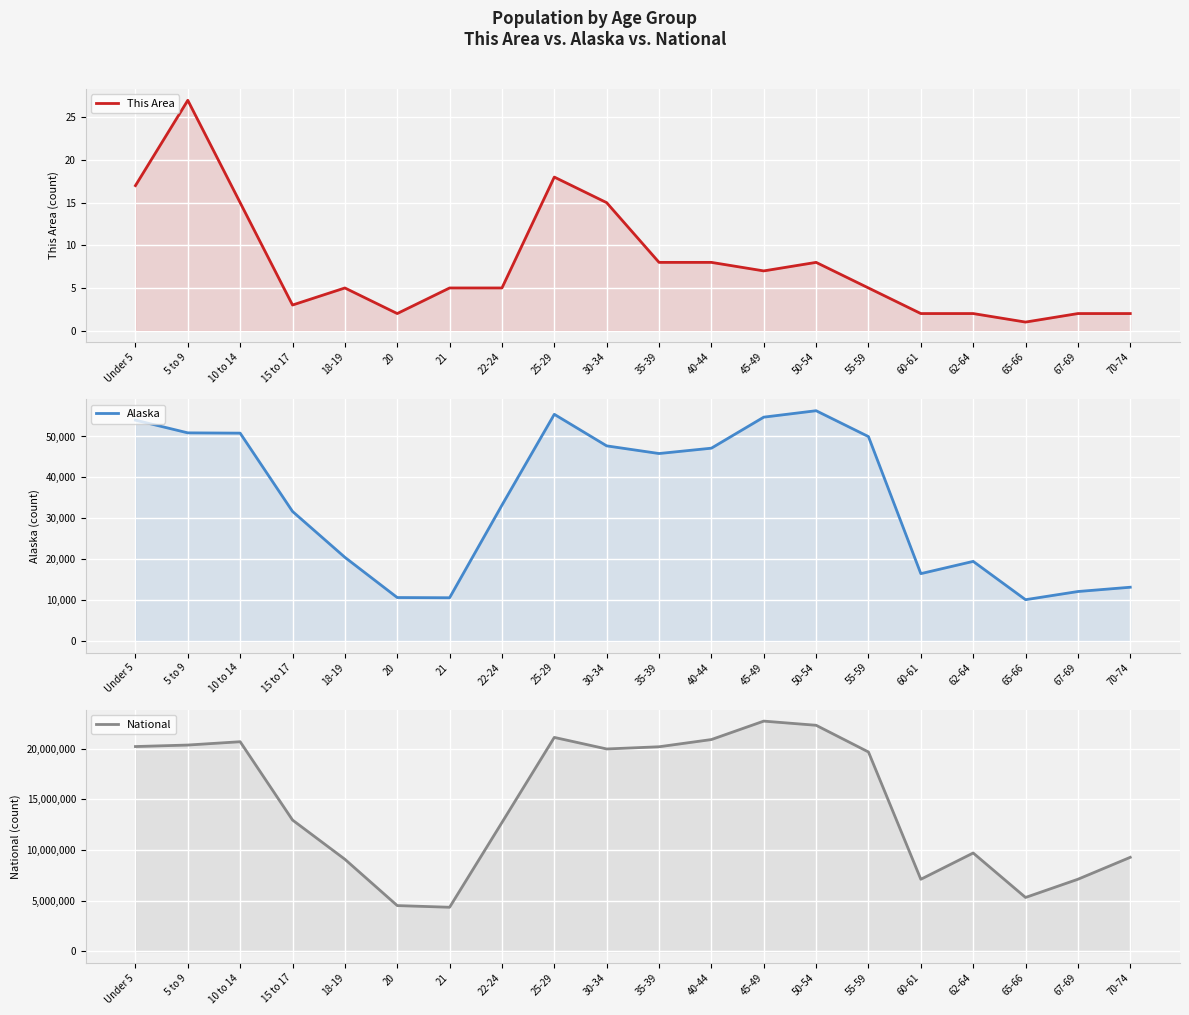

What is the minimum value shown in the chart?

1